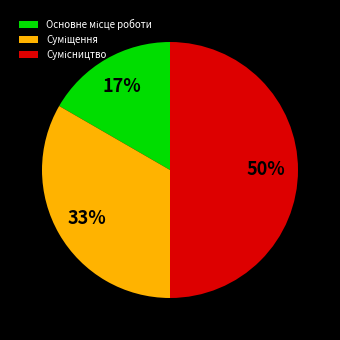

To the nearest percent, what is the difference between the largest and smallest slice percentages?

33%